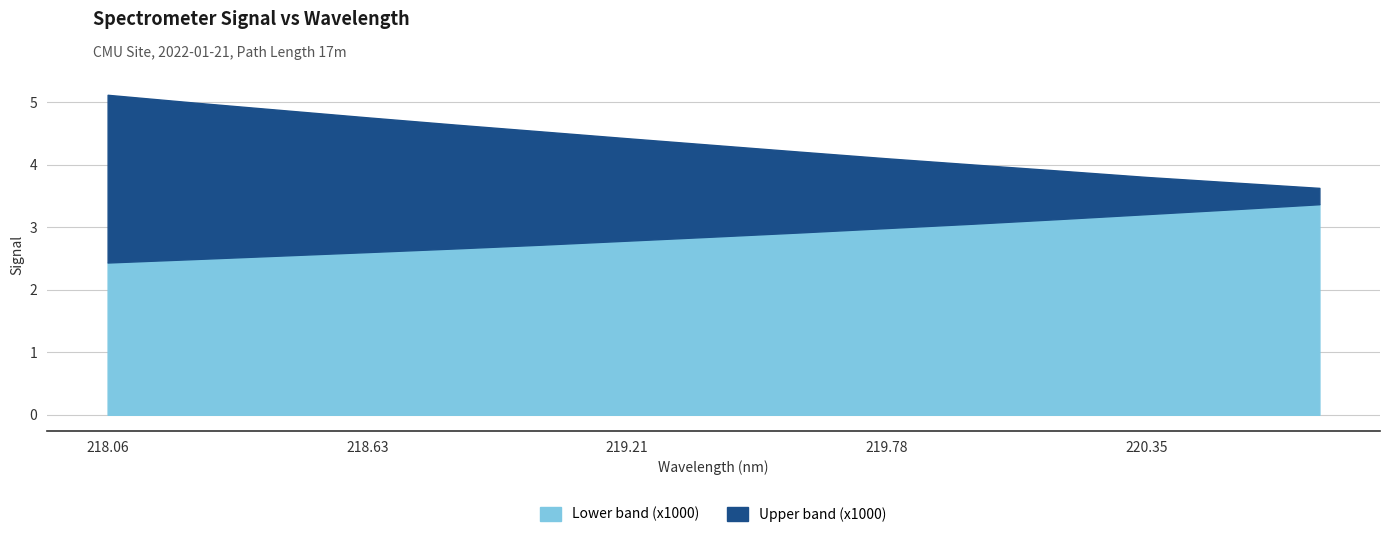

Rank the series by their maximum value, from lowest to highest.

Lower band (x1000), Upper band (x1000)